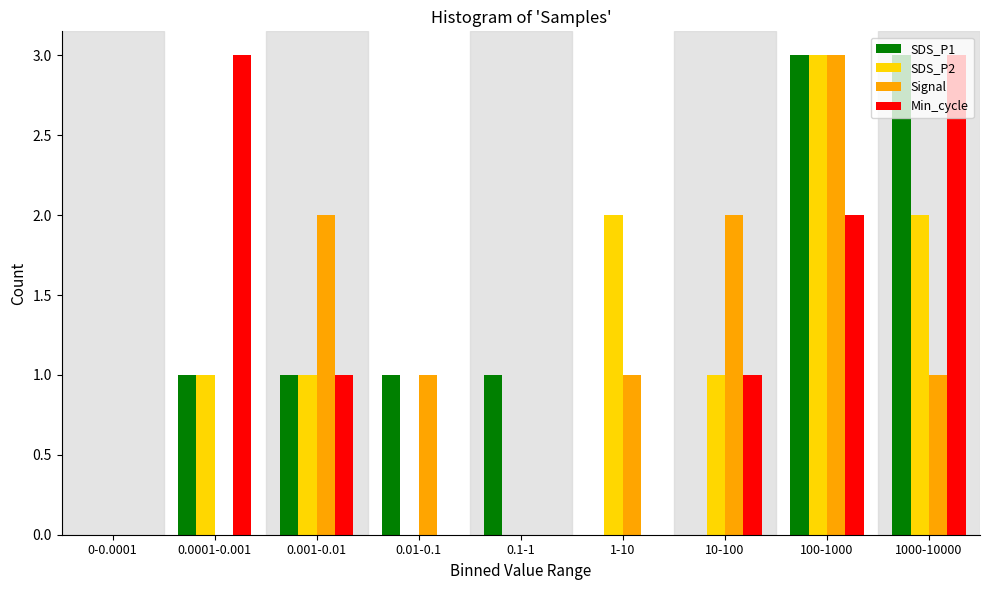

What is the sum of all Min_cycle values?

10